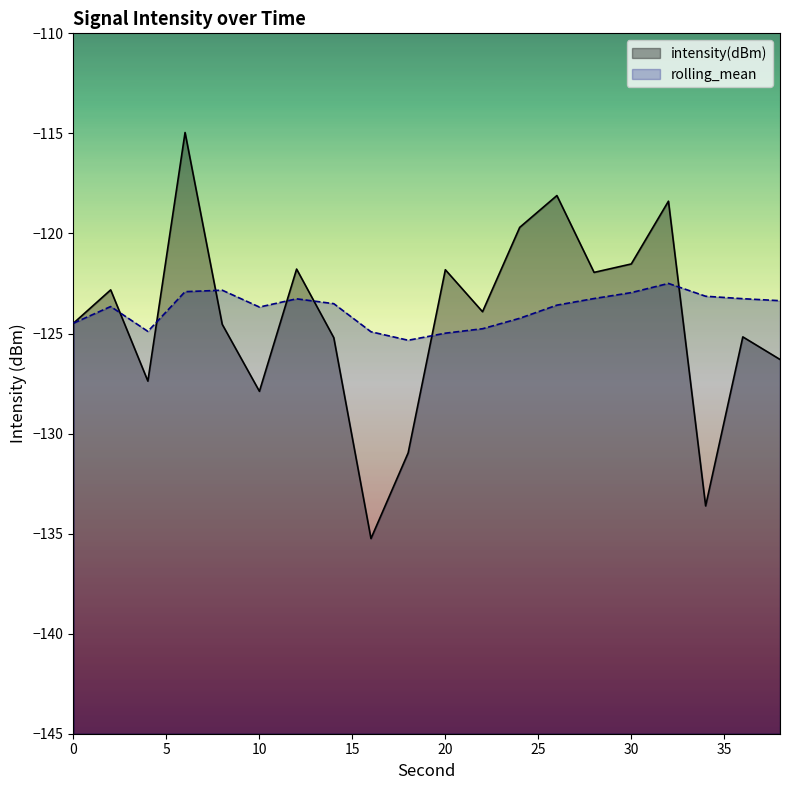

What is the spread (max minus min) of values at 12?

1.5